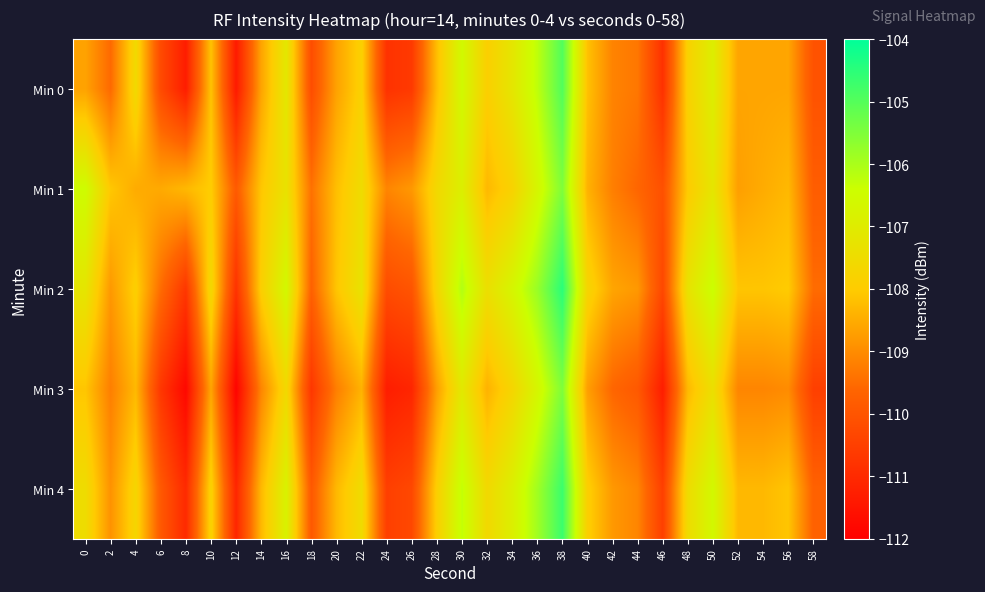

What is the greatest value displayed?

-104.5